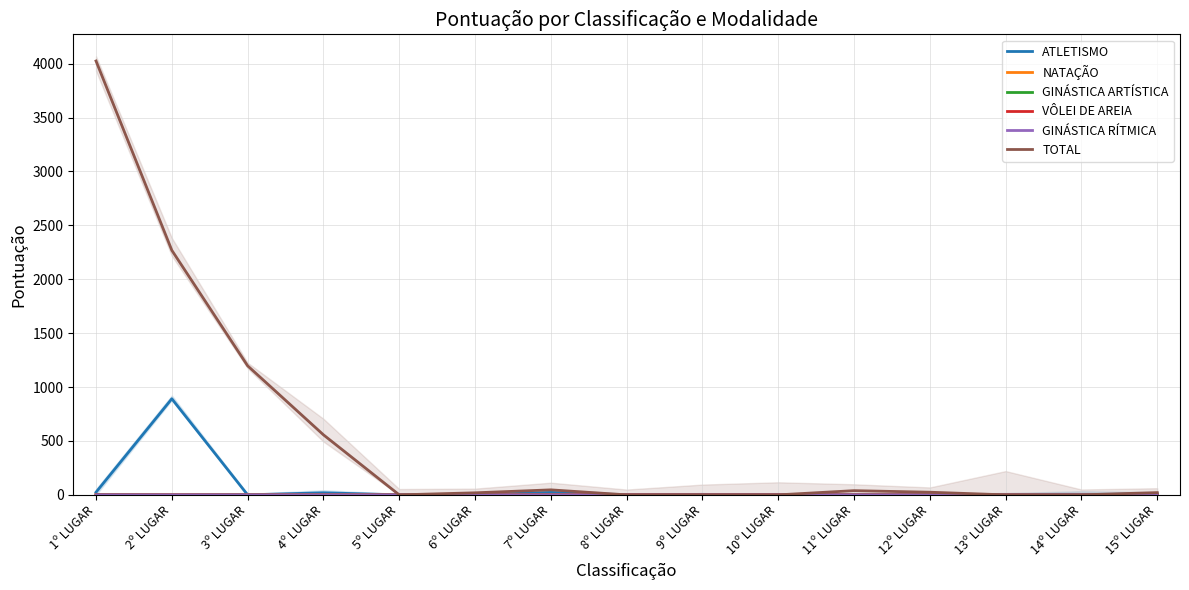

Which has a higher value, 13º LUGAR or 8º LUGAR?

13º LUGAR